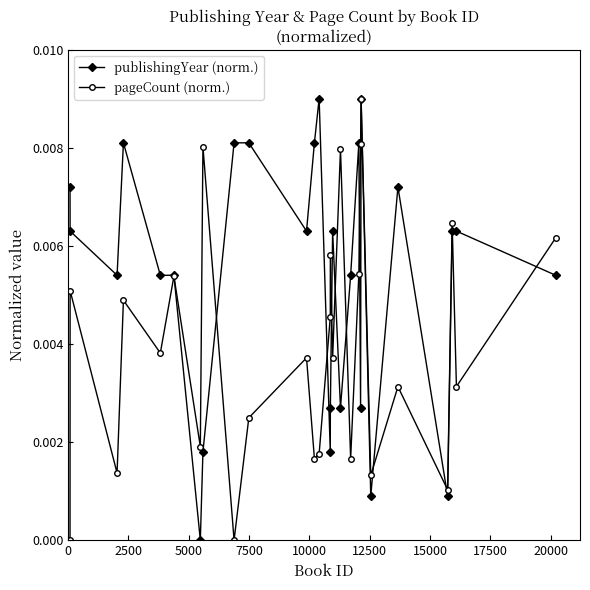

Which series has the largest total across all categories?

publishingYear (norm.)